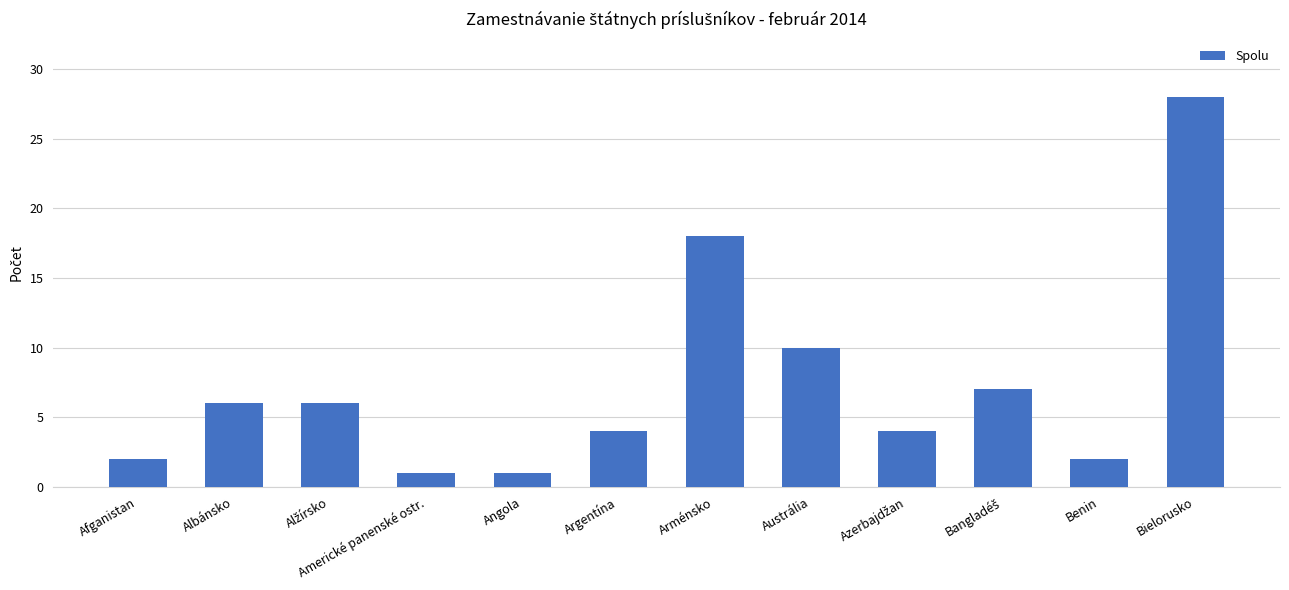

What is the difference between the second highest and minimum values?

17